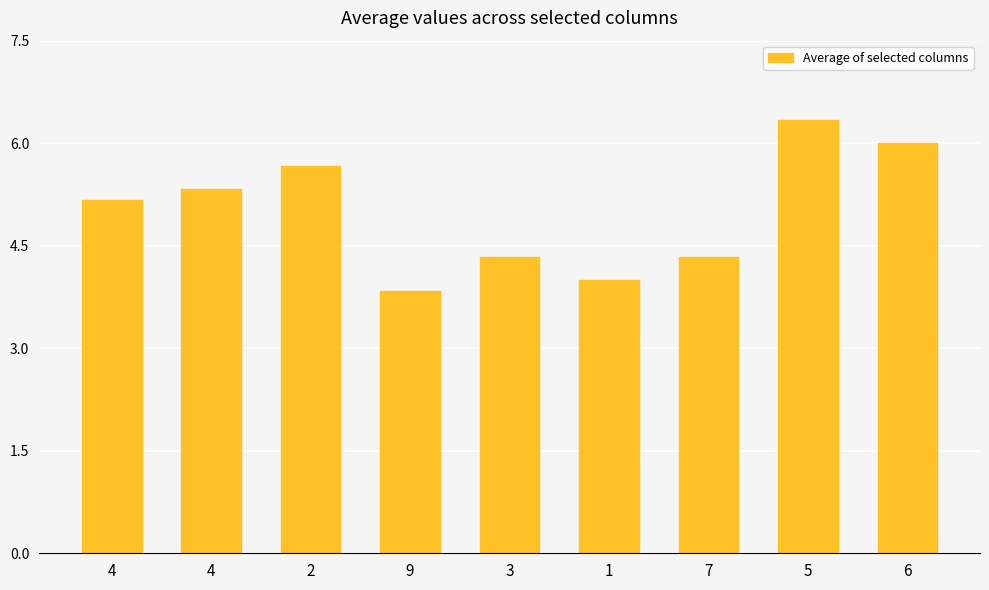

How many categories are shown in the chart?

9